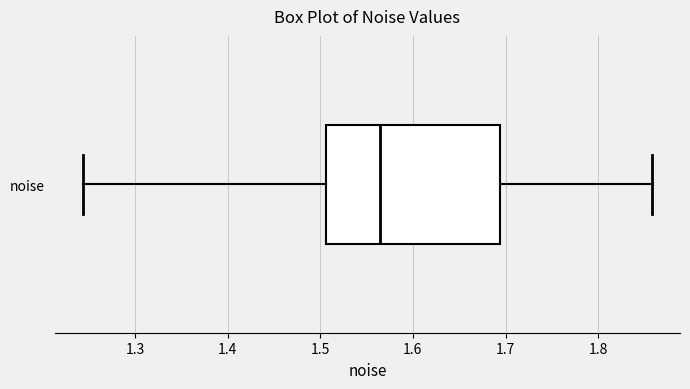

Transcribe this box plot: give where the median line is, the range the box spans, and where the two whiskers end, as read against the x-axis. The values are not printed on the chart, so give them approximately, as read against the axis.

median 1.56, box 1.51 to 1.69, whiskers 1.24 to 1.86